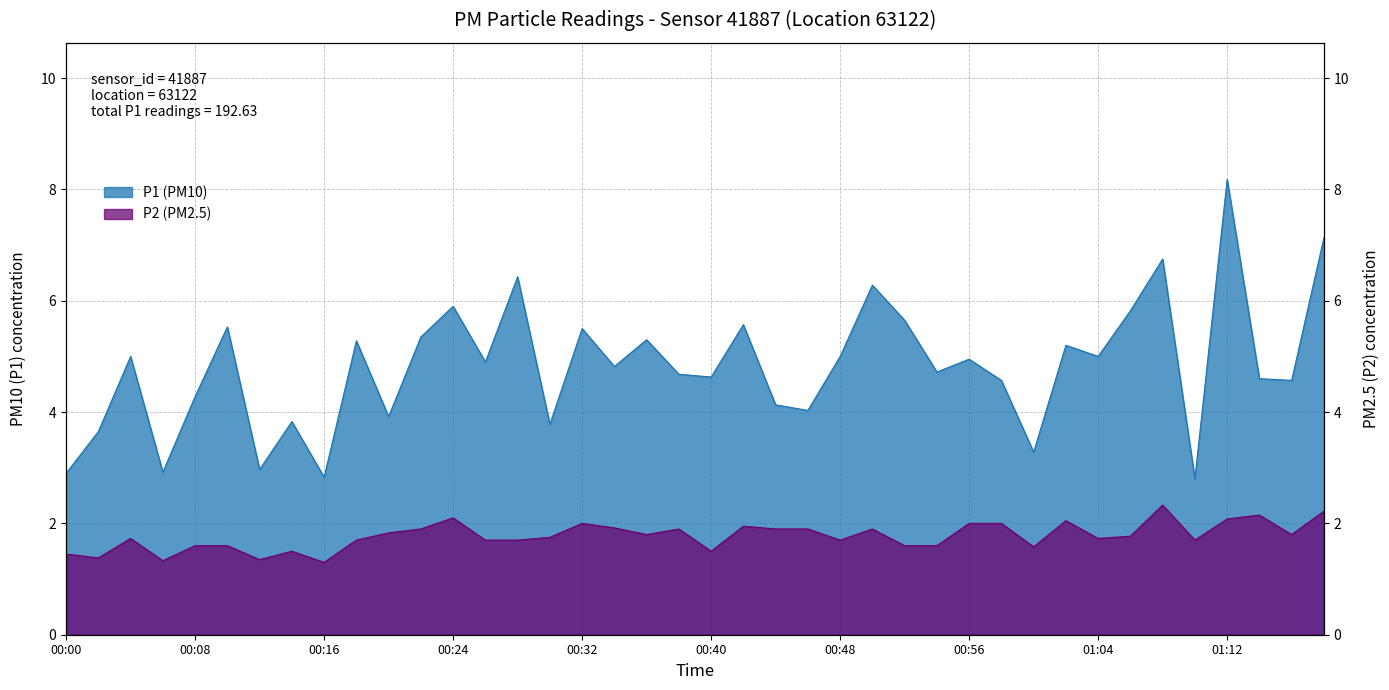

List the series in order of their overall mean, highest first.

P1, P2